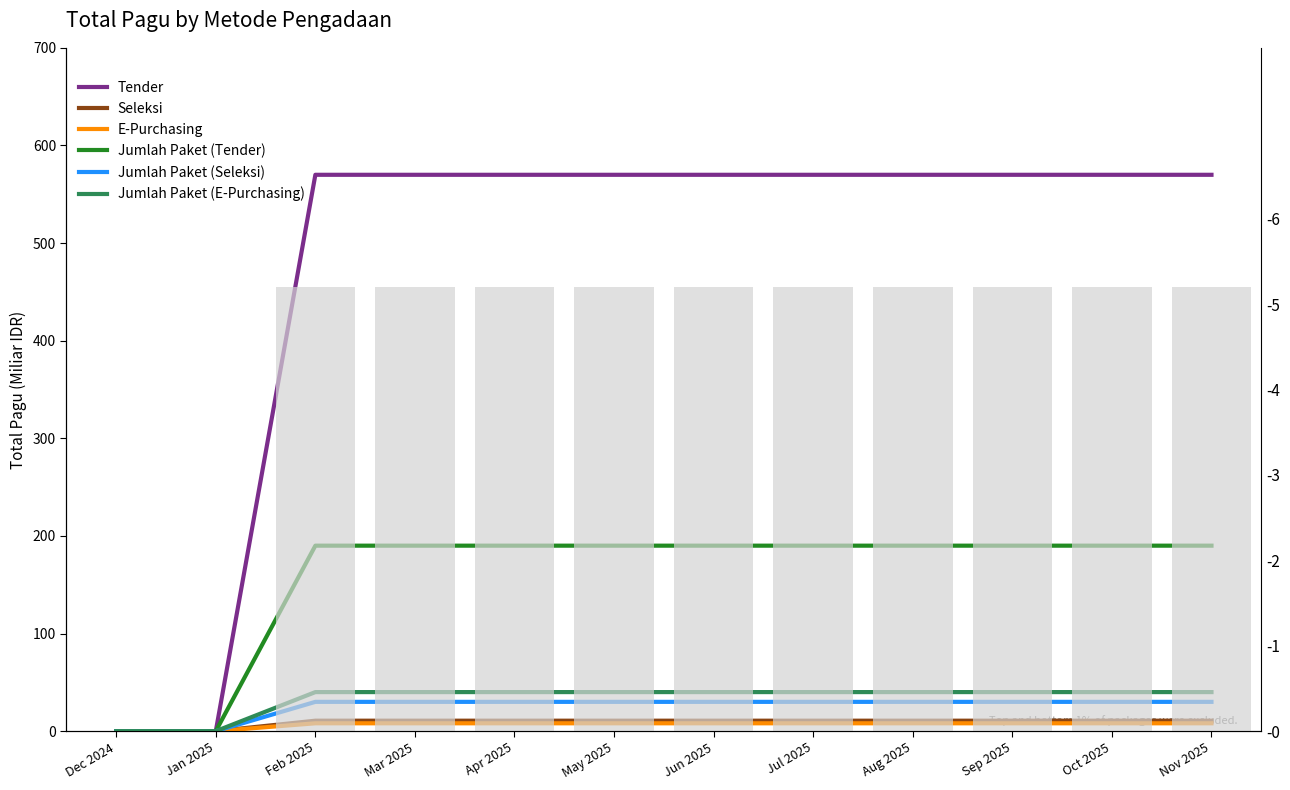

What position from the right is May 2025?

7